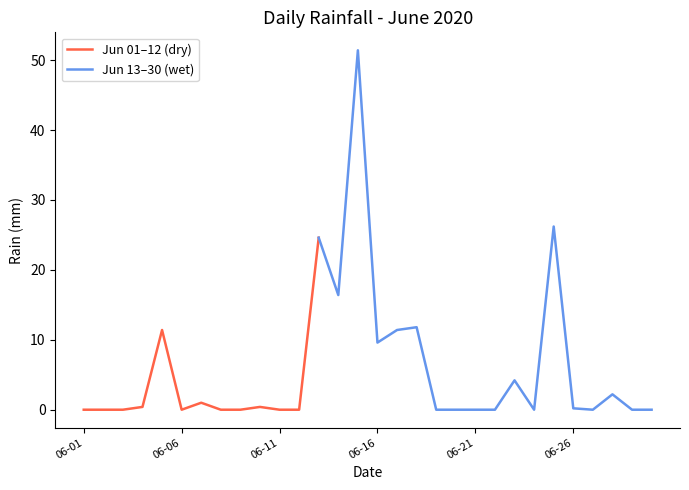

How many points are lower than both their immediate neighbors (excluding endpoints)?

5